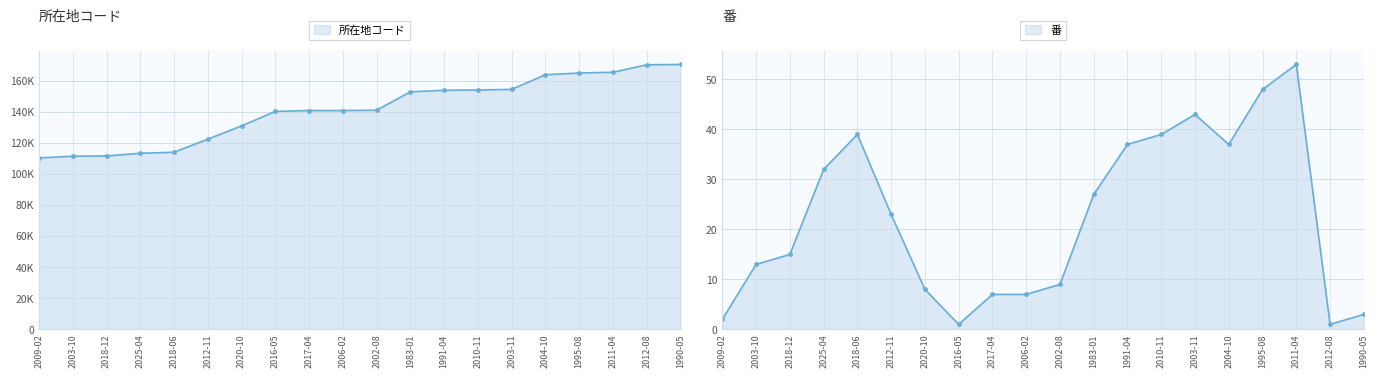

At which category is the sum across all series the highest?

1990-05